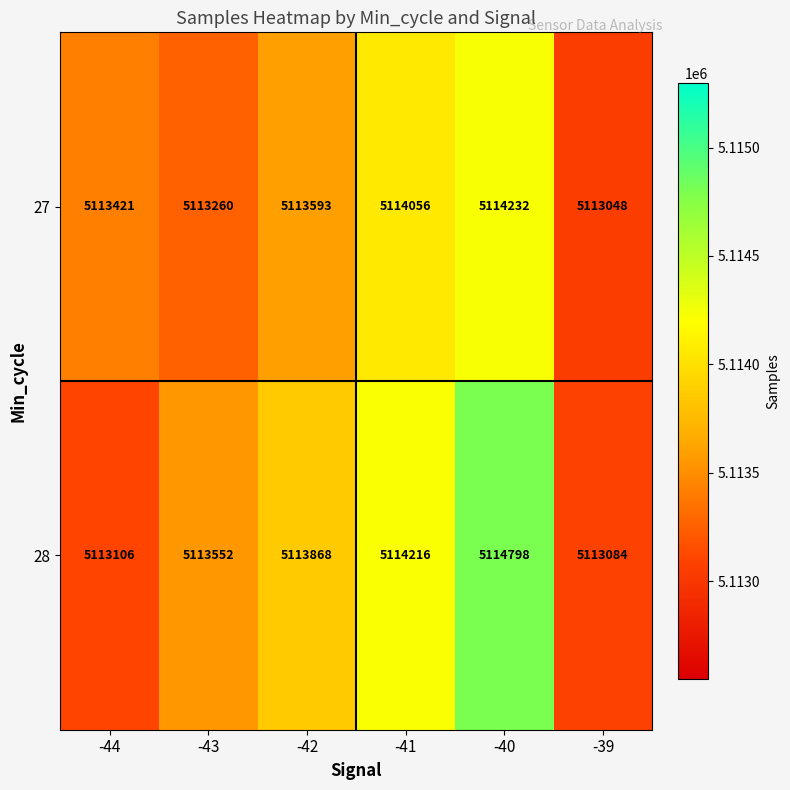

What is the difference between the second highest and minimum values in the 27 series?

1008